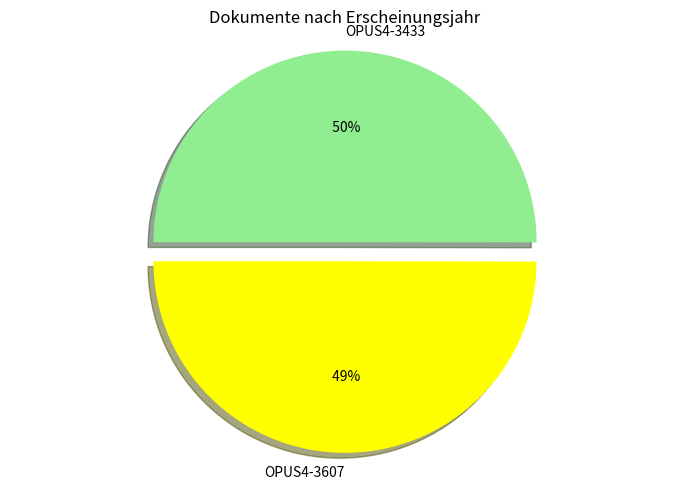

What is the majority slice?

OPUS4-3433